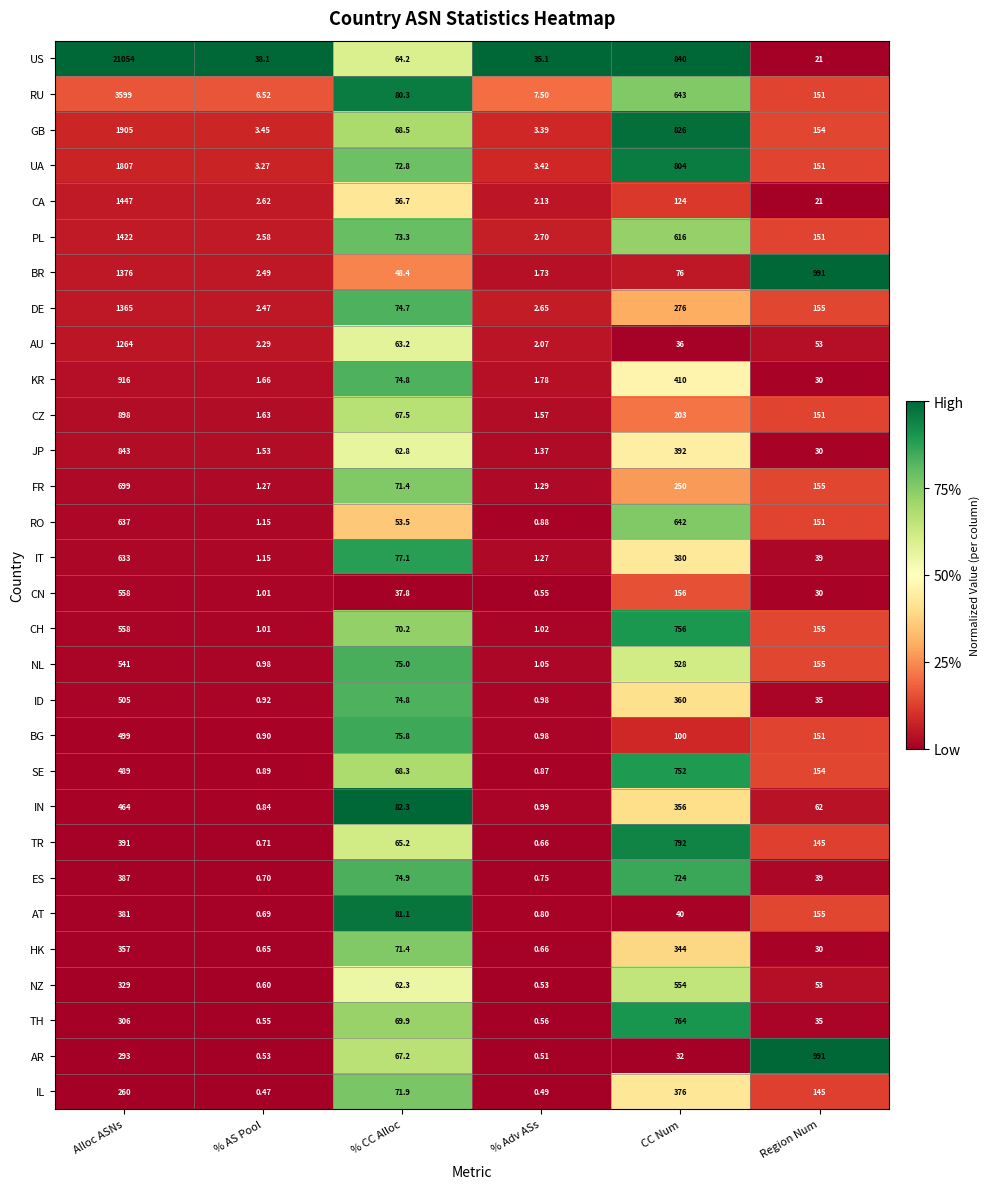

Which category has the lowest value in the JP series?

% Adv ASs